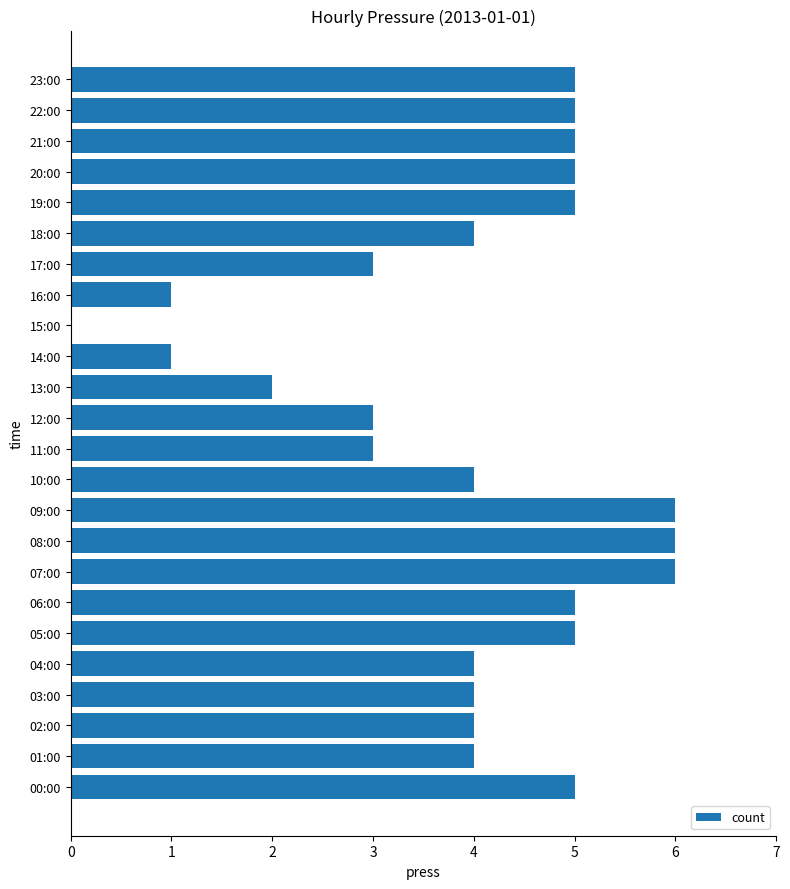

Between 02:00 and 22:00, which is larger?

22:00